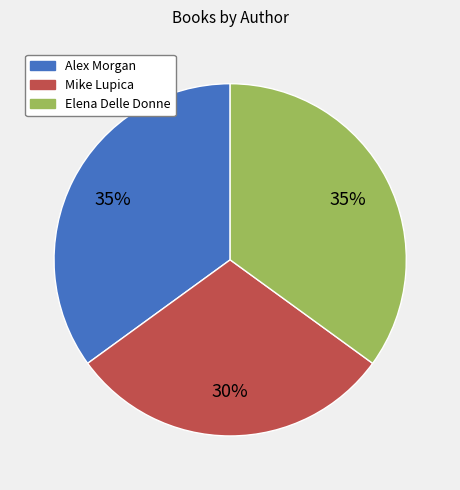

Which slice is the smallest?

Mike Lupica